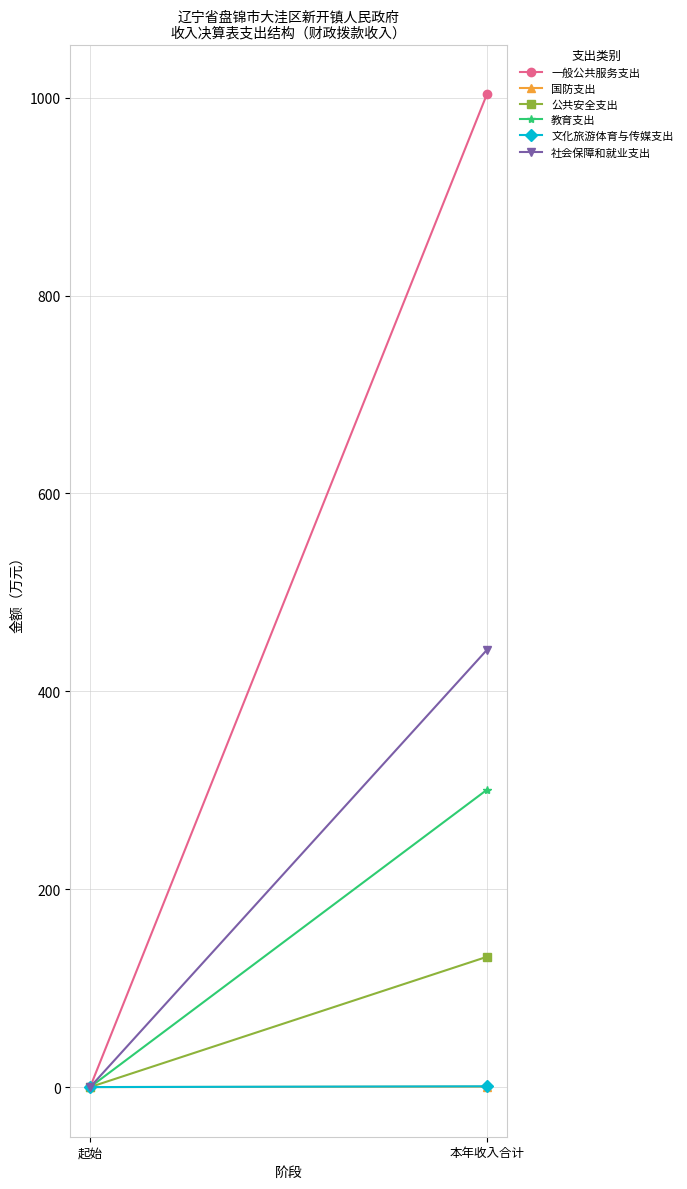

How many lines are shown in the chart?

6